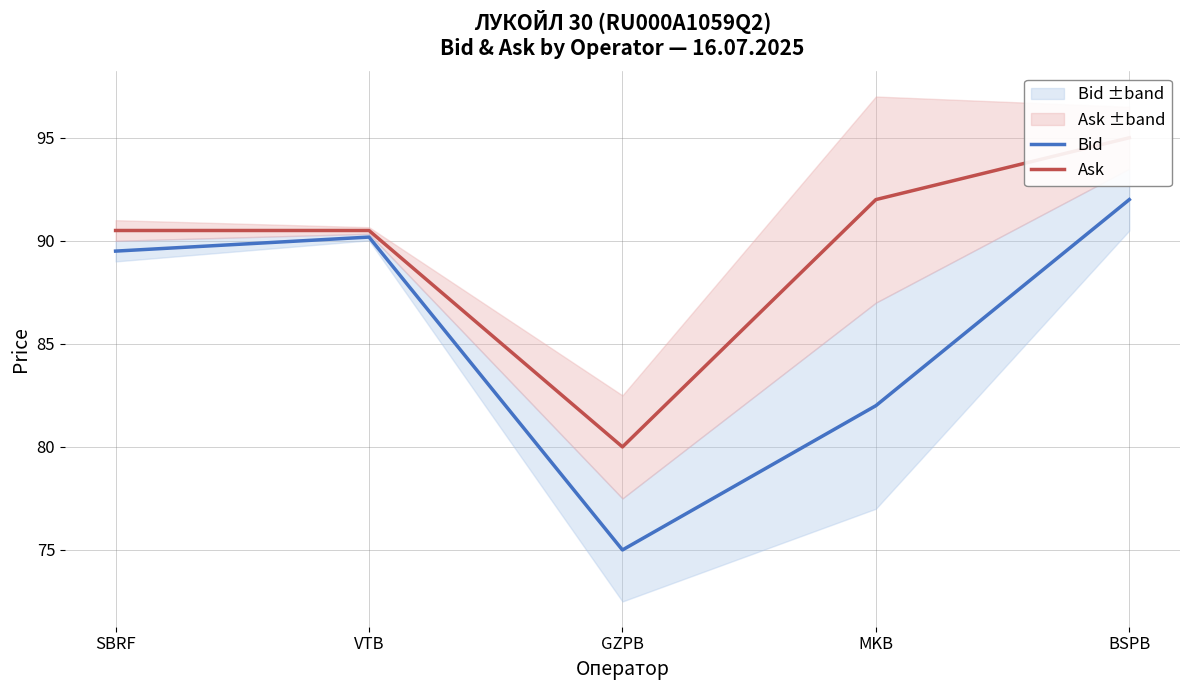

What is the label of the 4th point from the right?

VTB